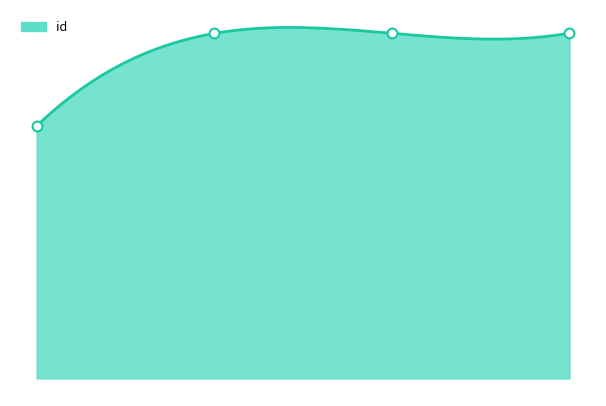

What is the change in value from 5063 to 6908?

+4989